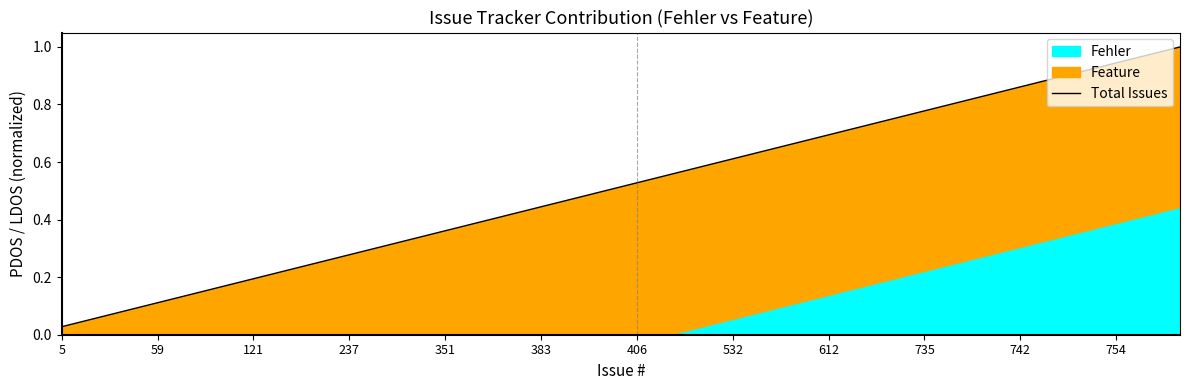

What is the label of the 1st point from the left?

5